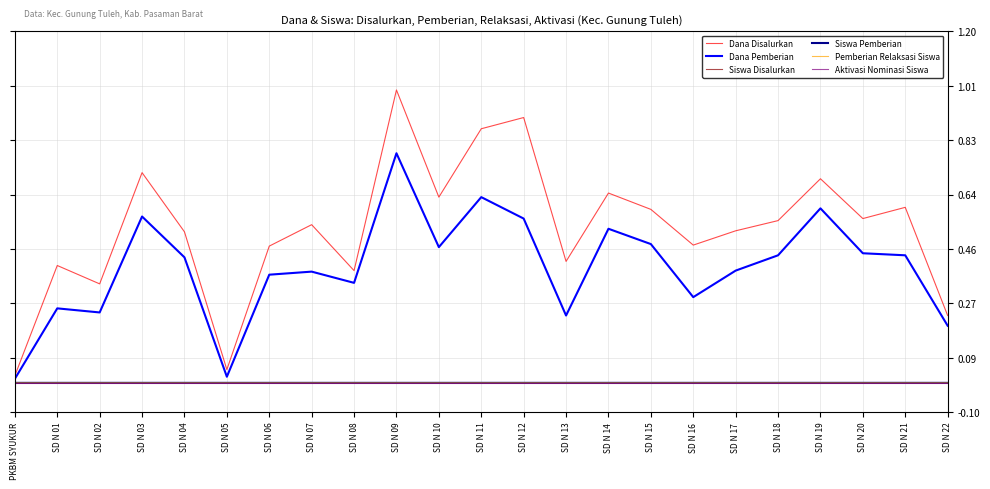

Which label corresponds to the largest value in the chart?

SD N 09